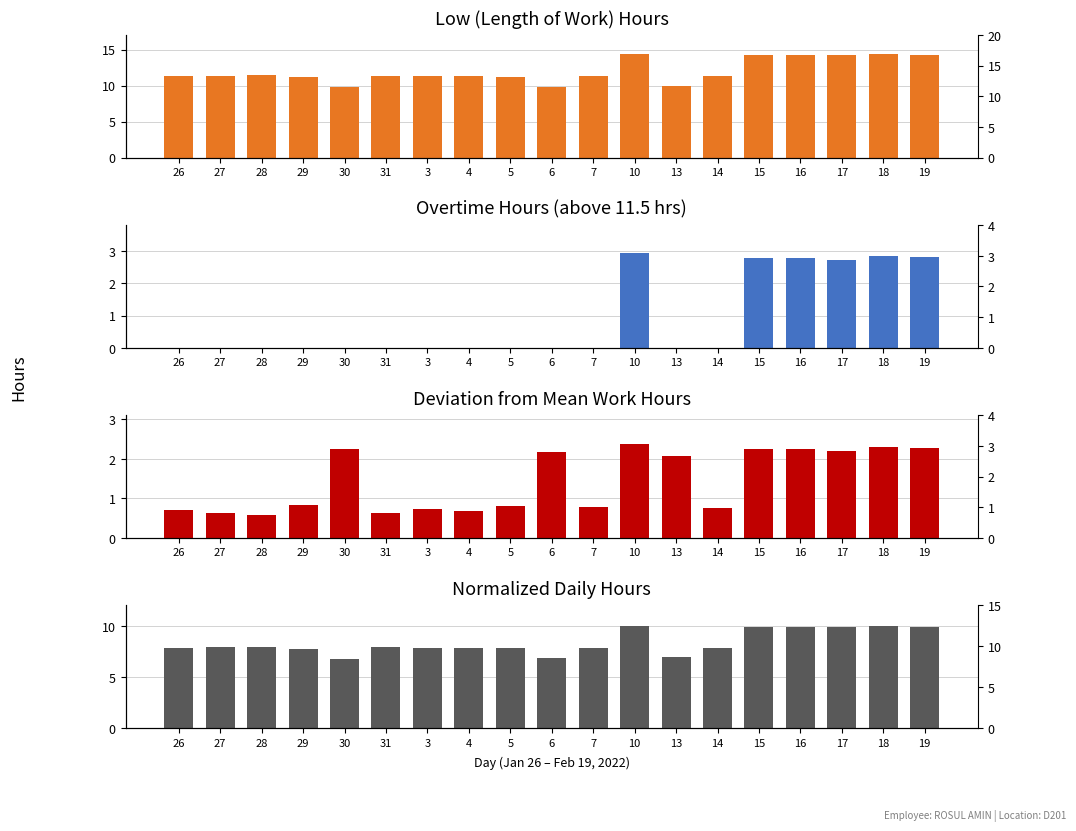

At how many categories does at least one series exceed 12?

6